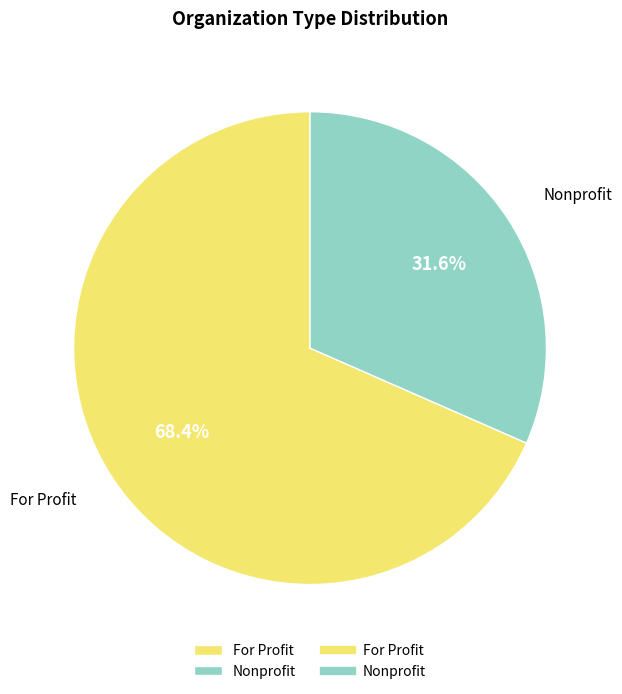

Which category accounts for the majority?

For Profit